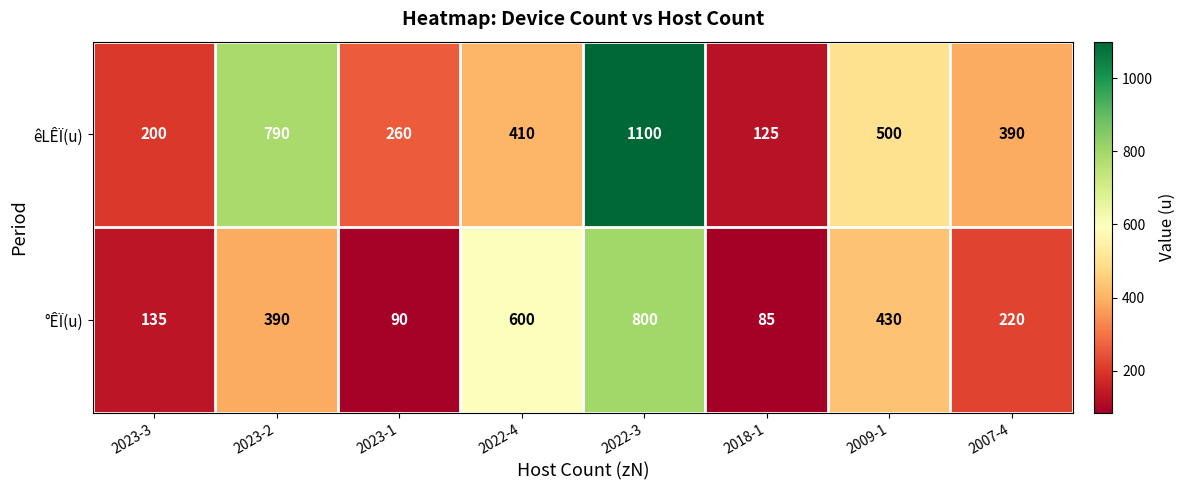

Reading right to left, list all the values displayed in this chart.

êLÊÏ(u): 390	500	125	1100	410	260	790	200
°ÊÏ(u): 220	430	85	800	600	90	390	135